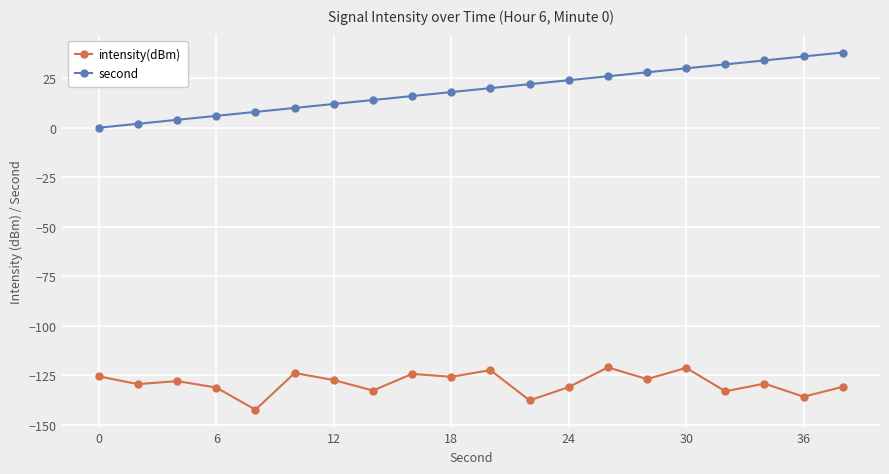

In intensity(dBm), how many points are higher than both neighbors (excluding endpoints)?

7